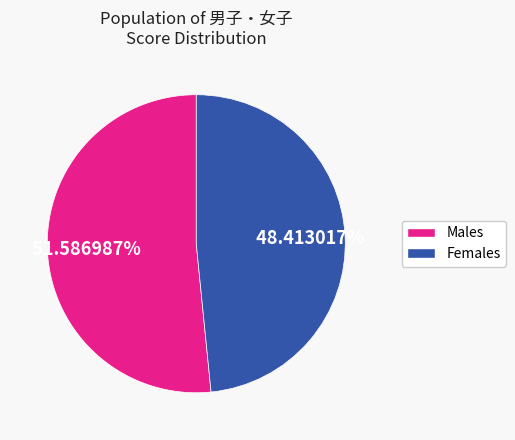

Is there any slice that represents more than half of the pie?

Yes